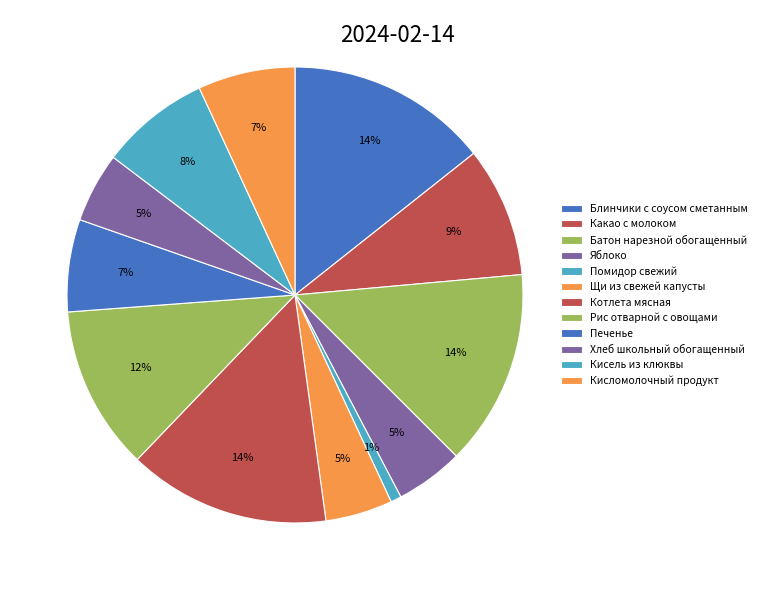

How many slices are in this pie chart?

12